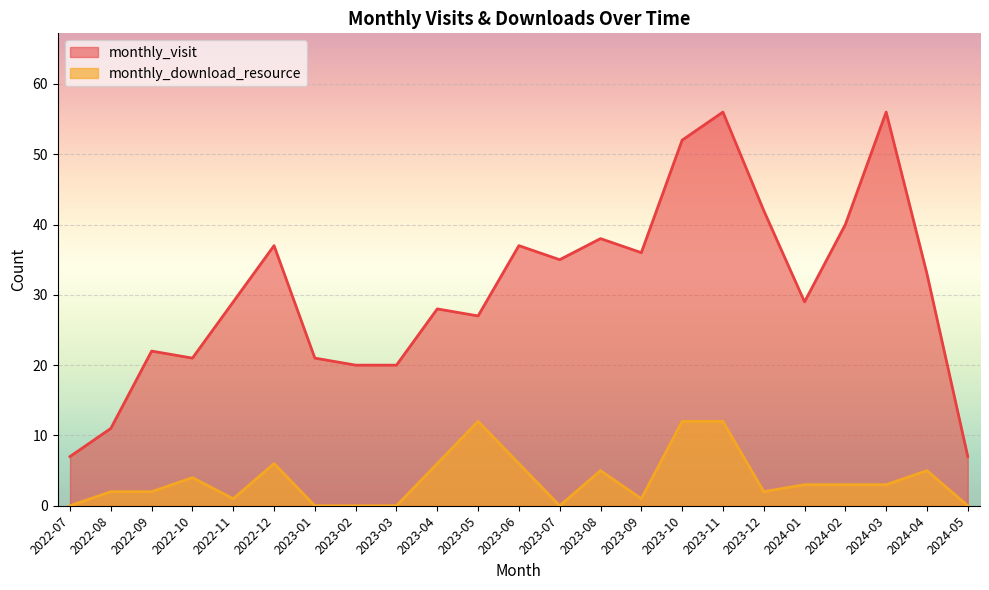

What is the total value across all series at 2024-05?

7